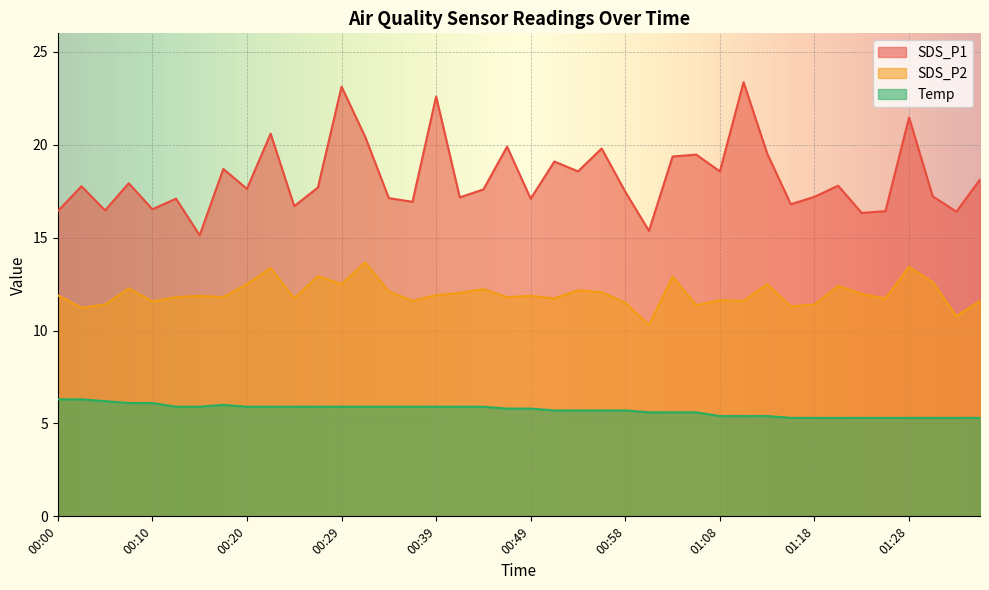

True or false: SDS_P1 and Temp cross at least once.

False